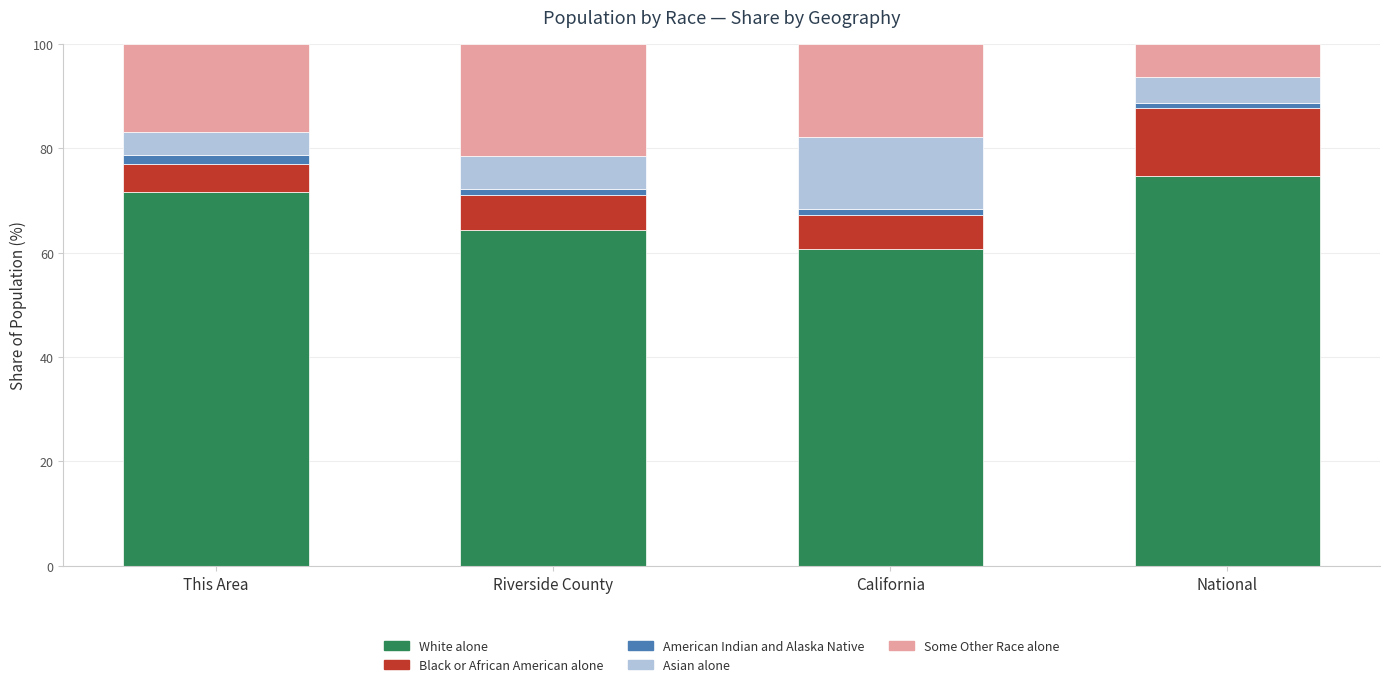

At which label does White alone reach its peak?

National